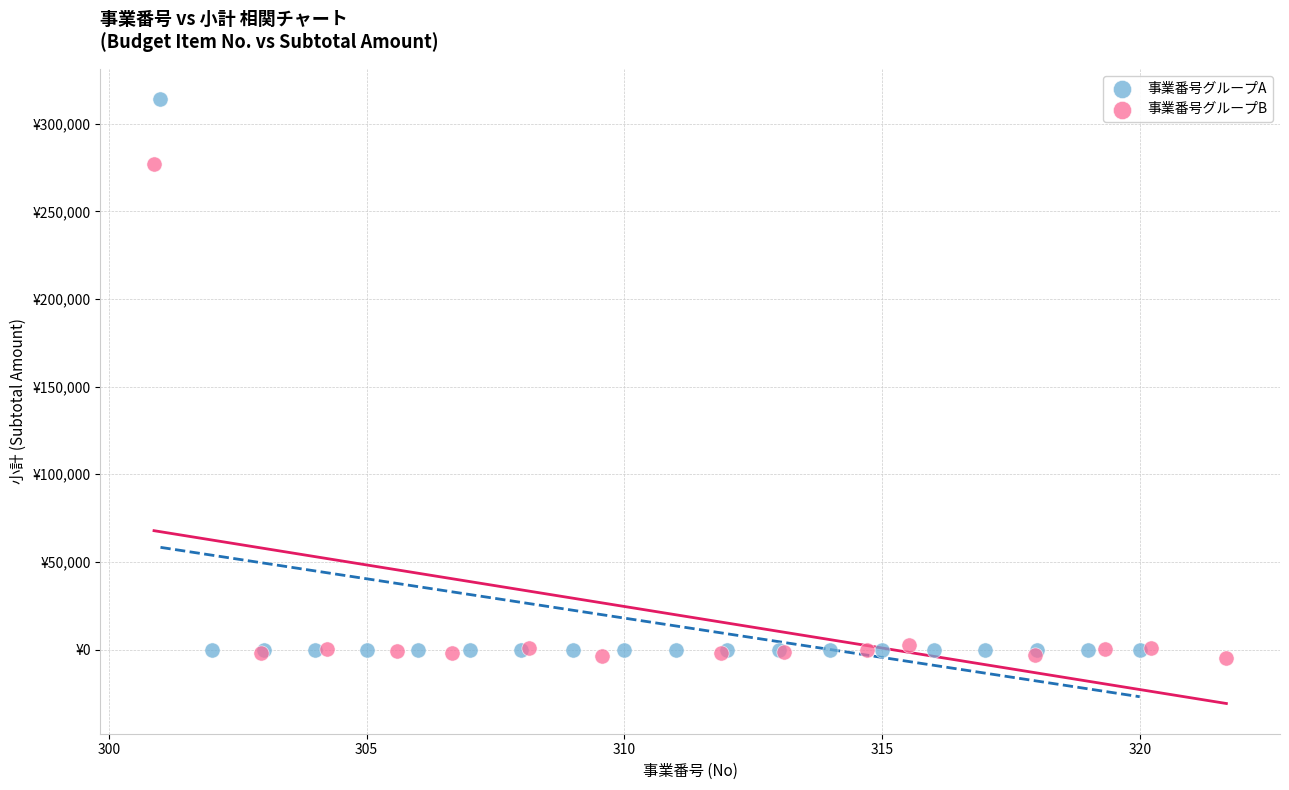

What are all the series names shown in the legend?

事業番号グループA, 事業番号グループB